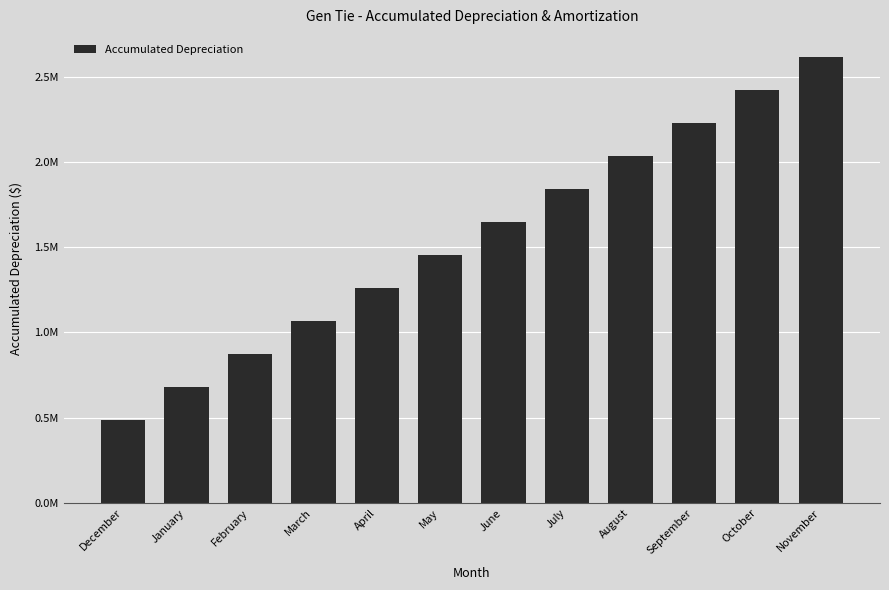

Which has a higher value, January or April?

April